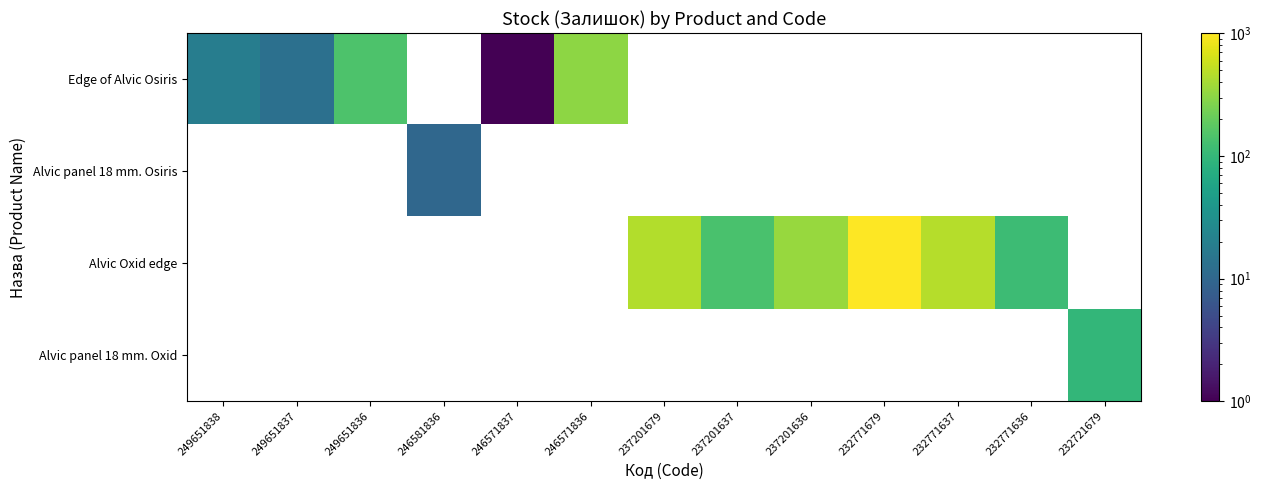

Is the value of Alvic Oxid edge at 232771679 greater than the value of Edge of Alvic Osiris at 232771636?

No